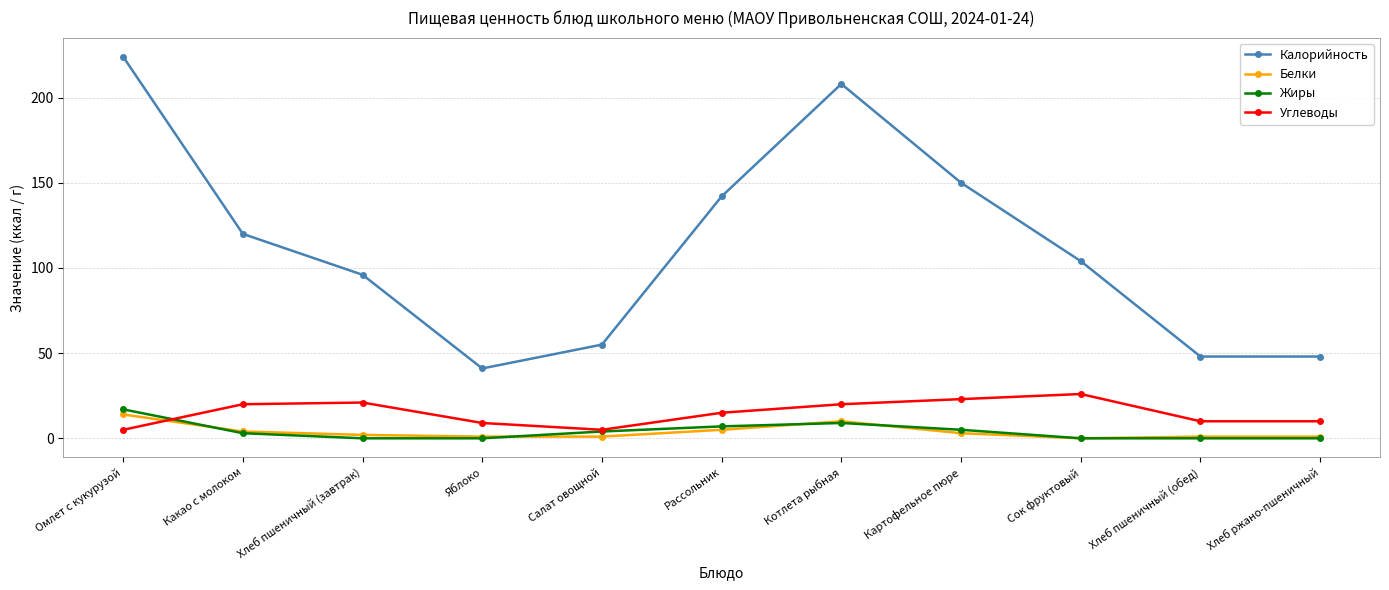

What is the spread (max minus min) of values at Рассольник?

137